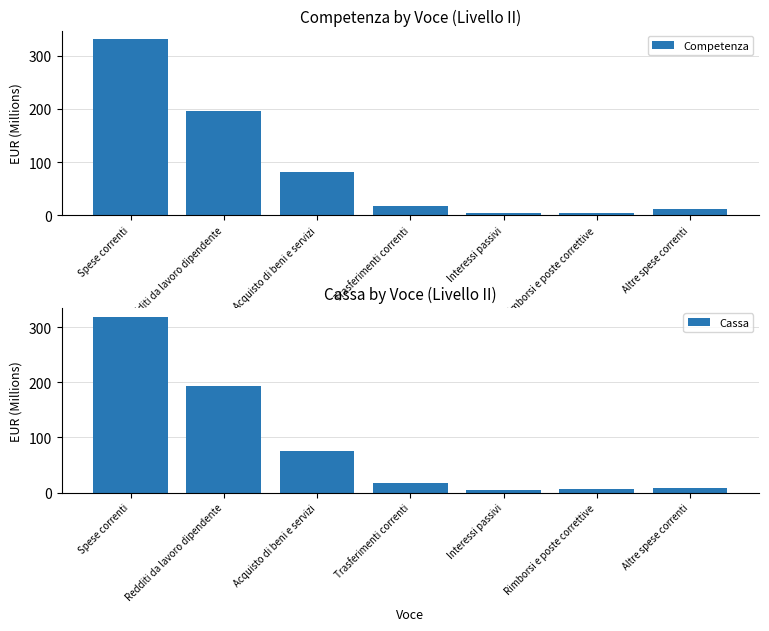

The value of Competenza at Redditi da lavoro dipendente is 307.6. True or false?

False